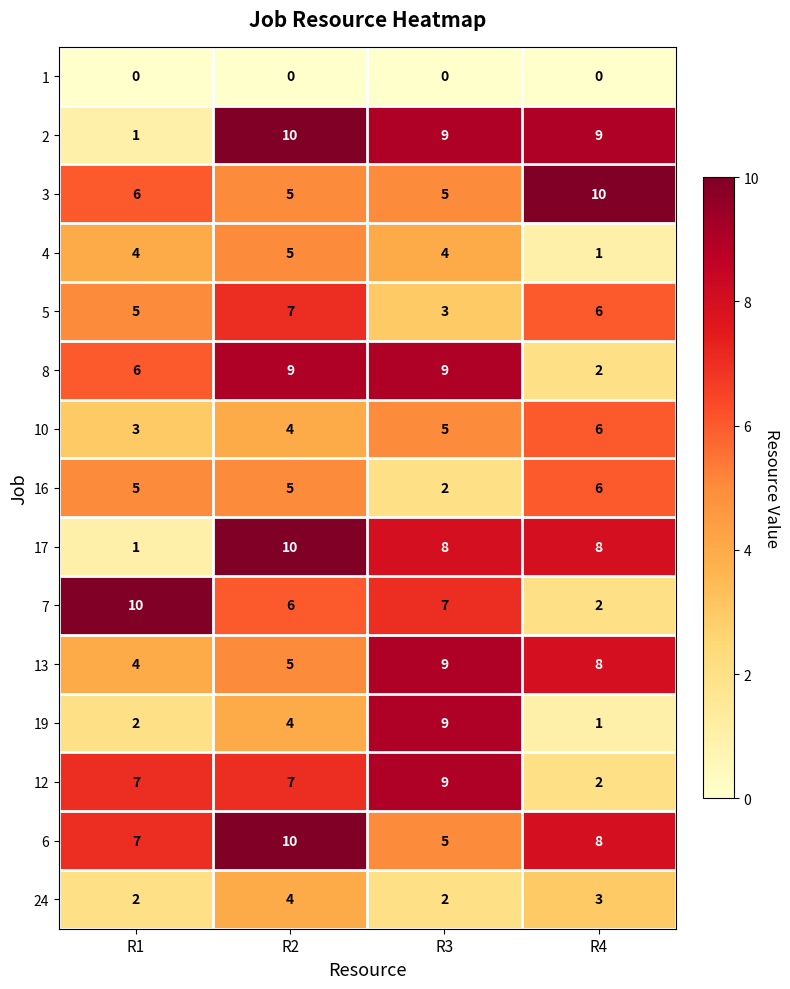

True or false: 2 has a value of 9 at R4.

True